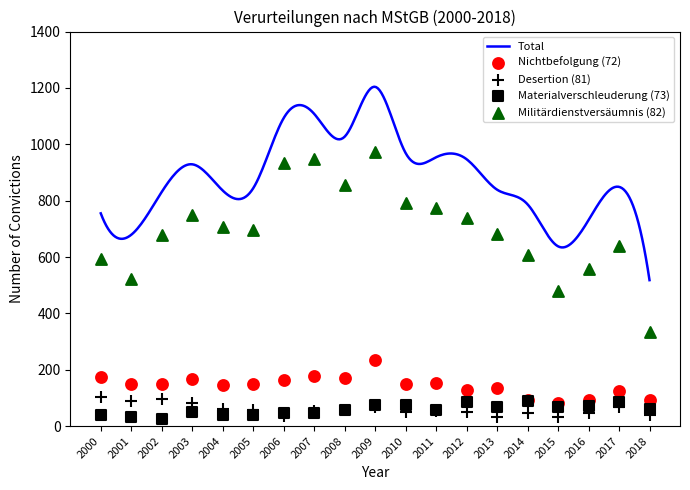

Is the value of Total at 2008 greater than the value of Materialverschleuderung (73) at 2011?

Yes